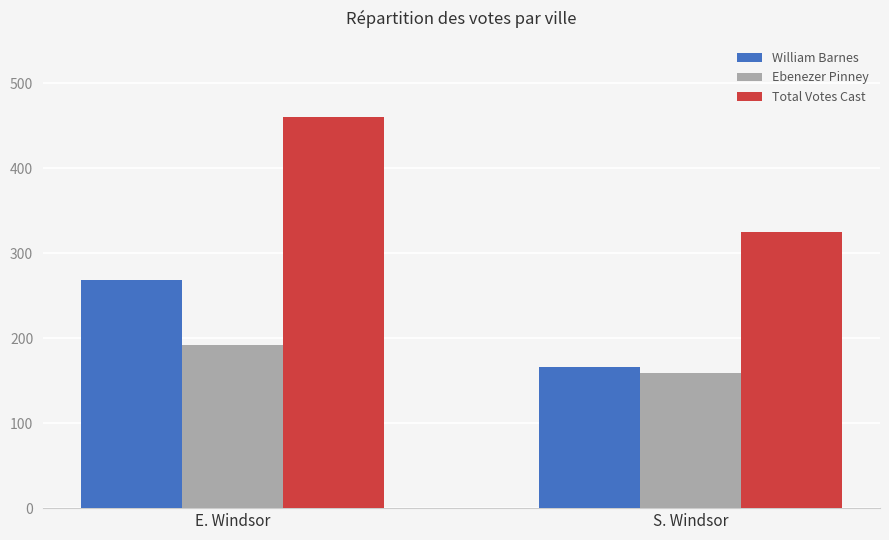

What is the minimum value shown in the chart?

159